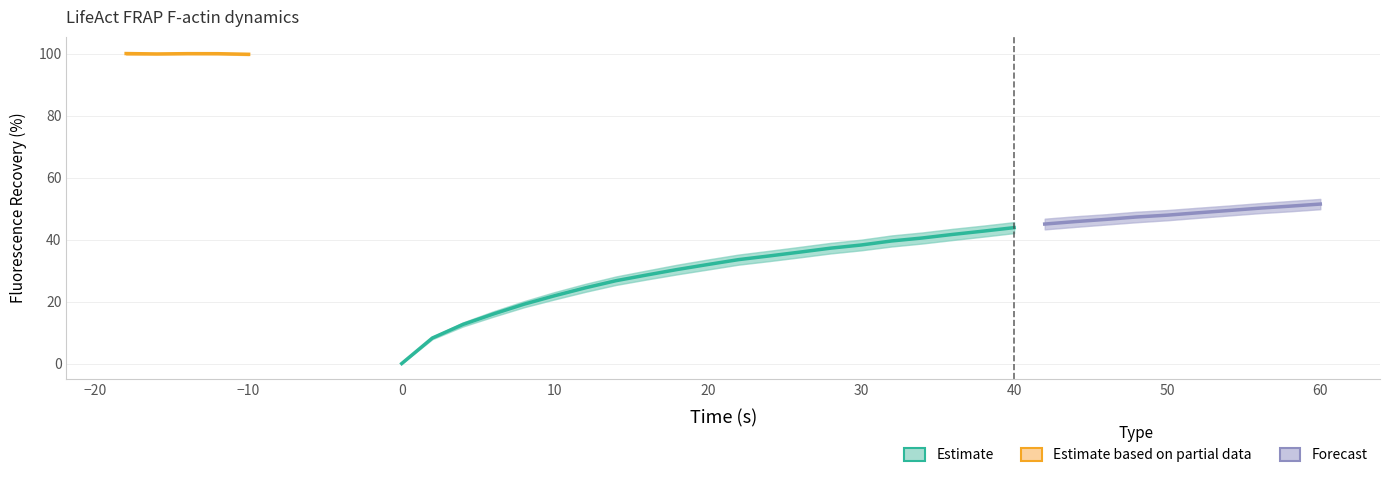

What is the approximate value of Mean at 20?

32.0